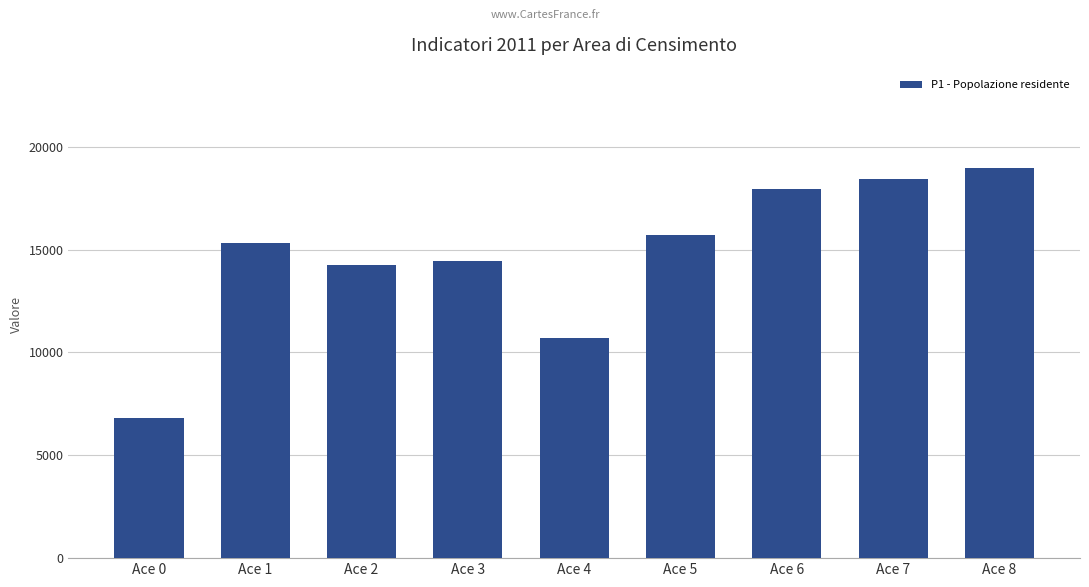

What is the difference between the values at Ace 7 and Ace 0?

11643